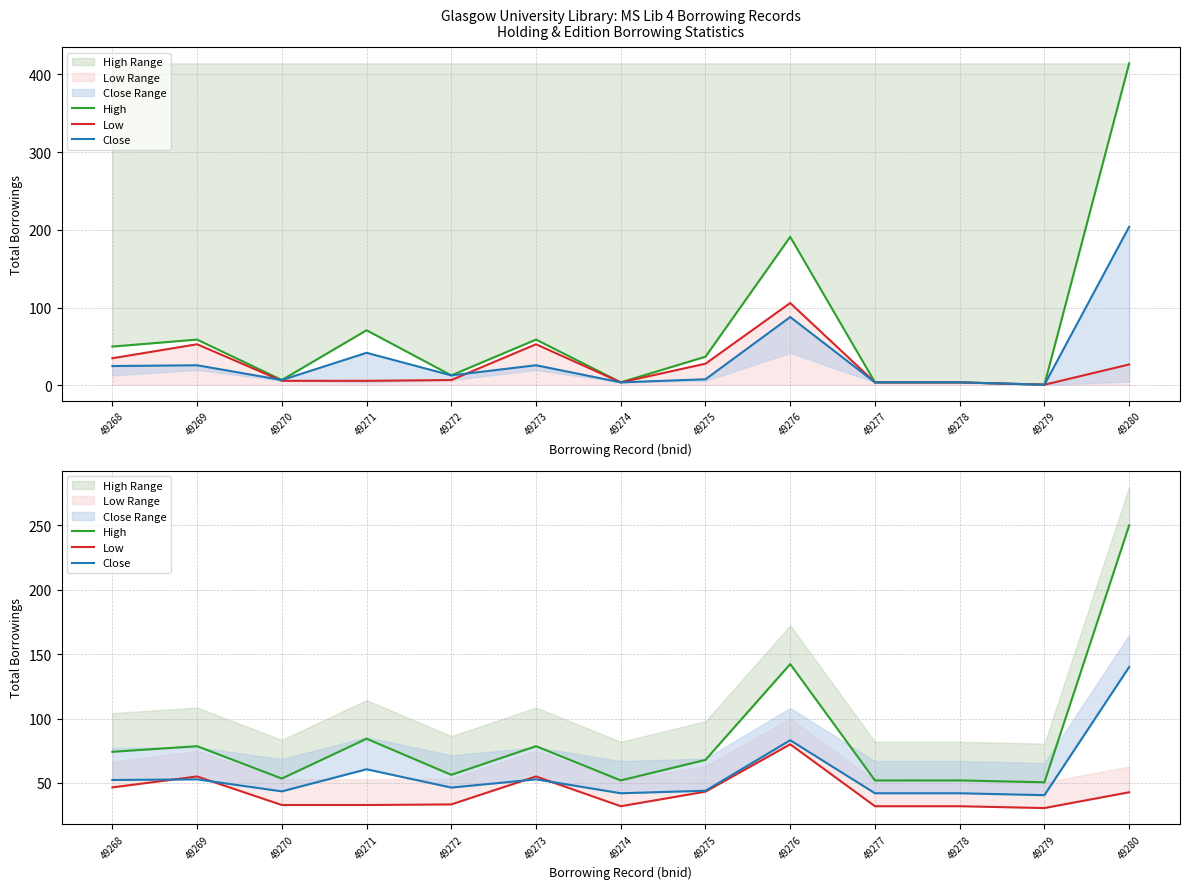

Which category has the lowest value across all series?

49279